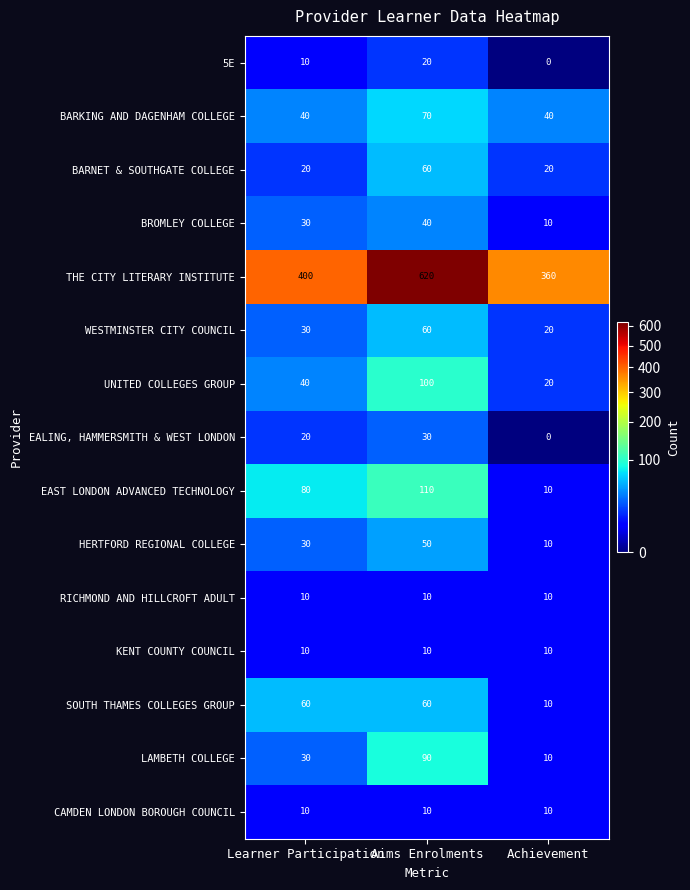

What is the difference between the maximum and minimum values in the BROMLEY COLLEGE series?

30